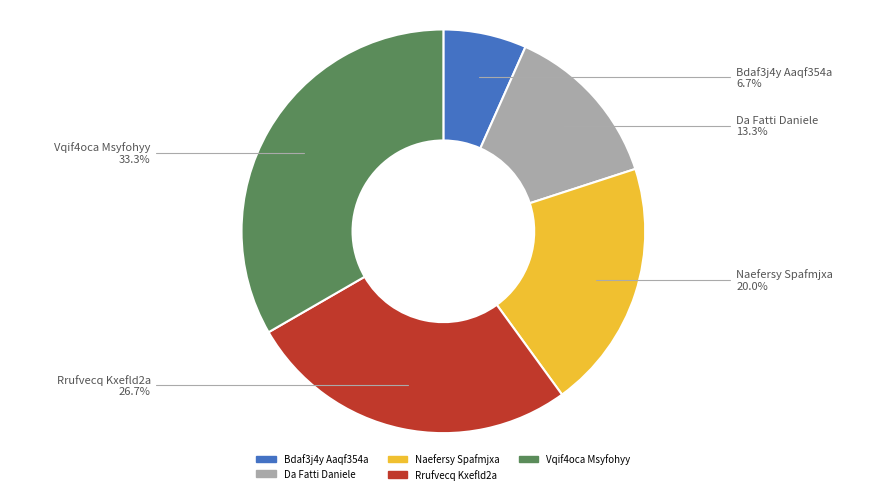

True or false: Naefersy Spafmjxa accounts for 20% of the total.

True